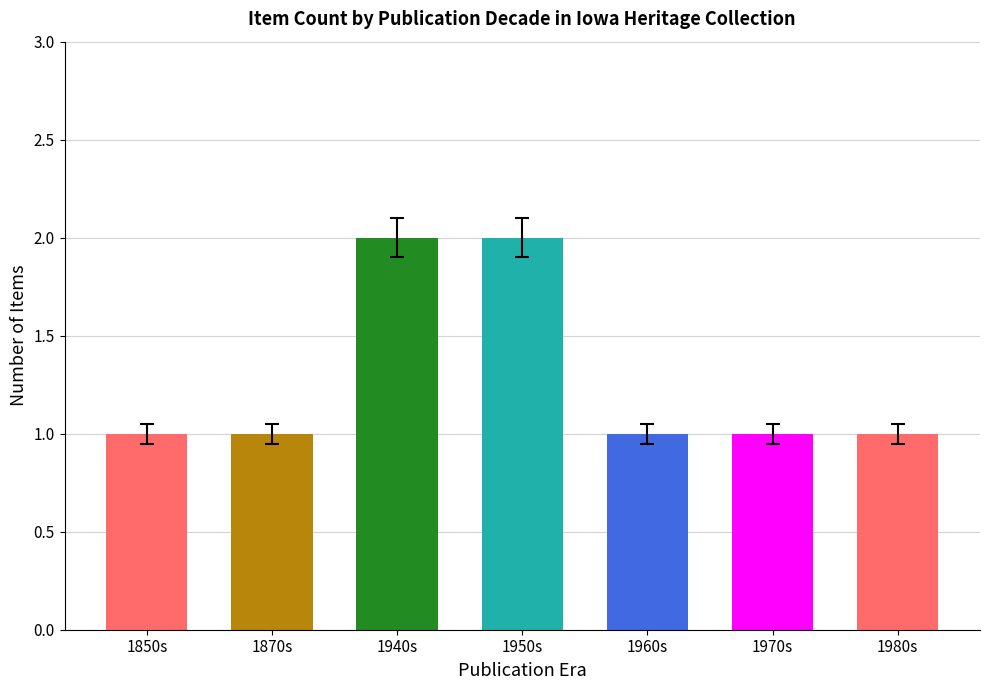

Reading left to right, list all the values displayed in this chart.

1850s=1	1870s=1	1940s=2	1950s=2	1960s=1	1970s=1	1980s=1